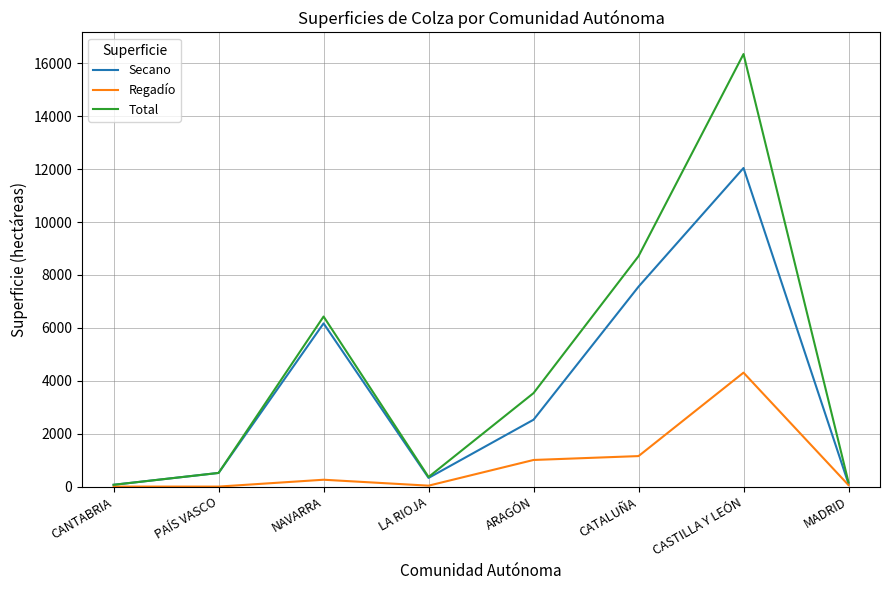

What is the total value across all series at MADRID?

322